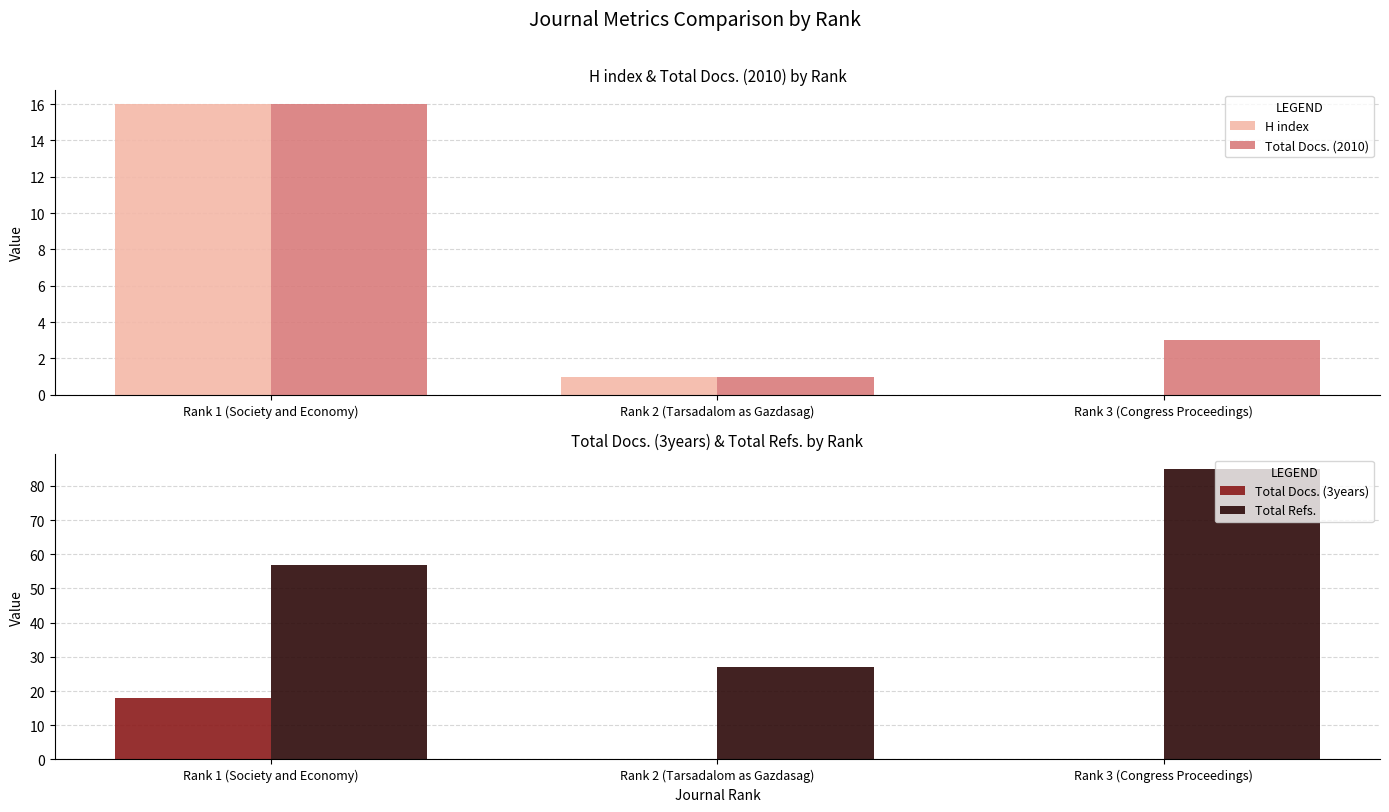

Reading left to right, list all the values displayed in this chart.

H index: 16	1	0
Total Docs. (2010): 16	1	3
Total Docs. (3years): 18	0	0
Total Refs.: 57	27	85